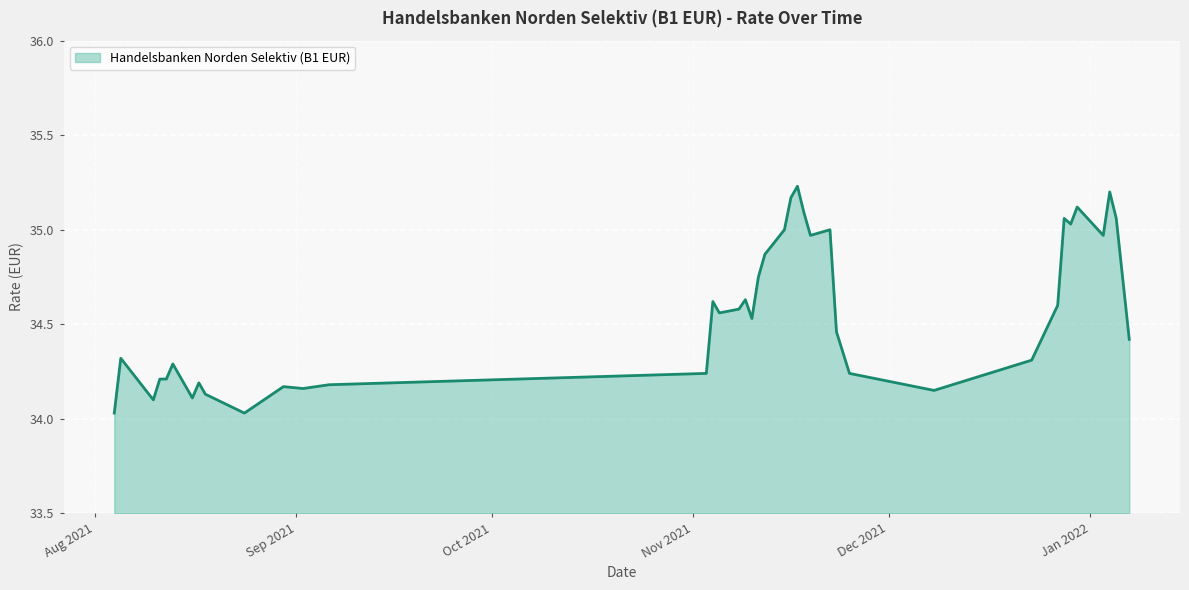

What is the difference between the maximum and minimum values?

1.2